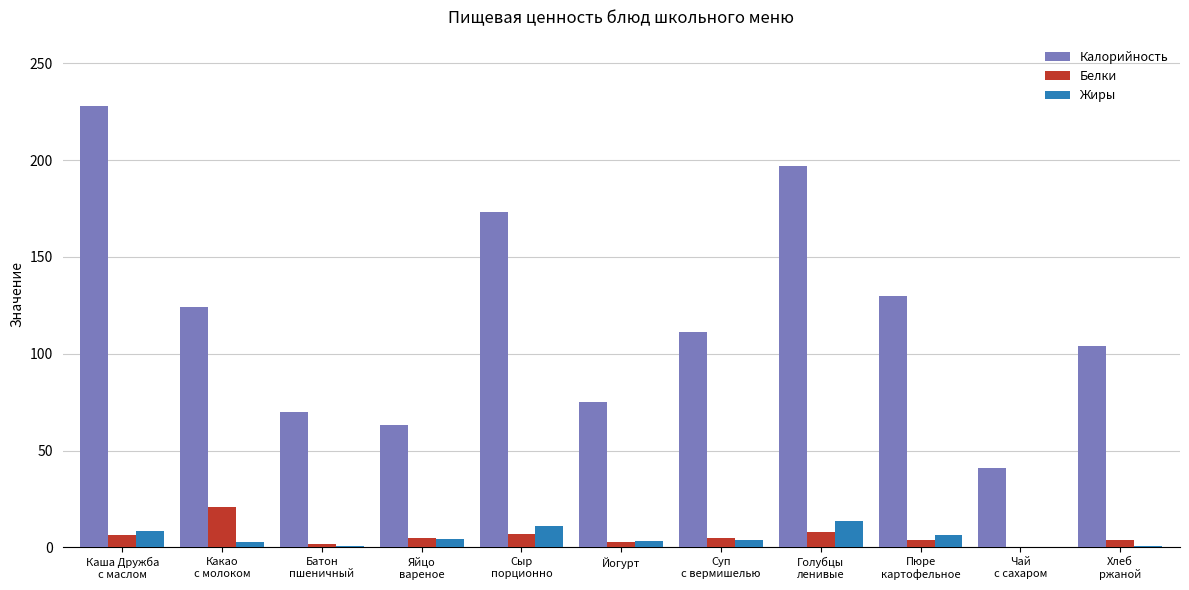

What is the maximum value shown in the chart?

228.0